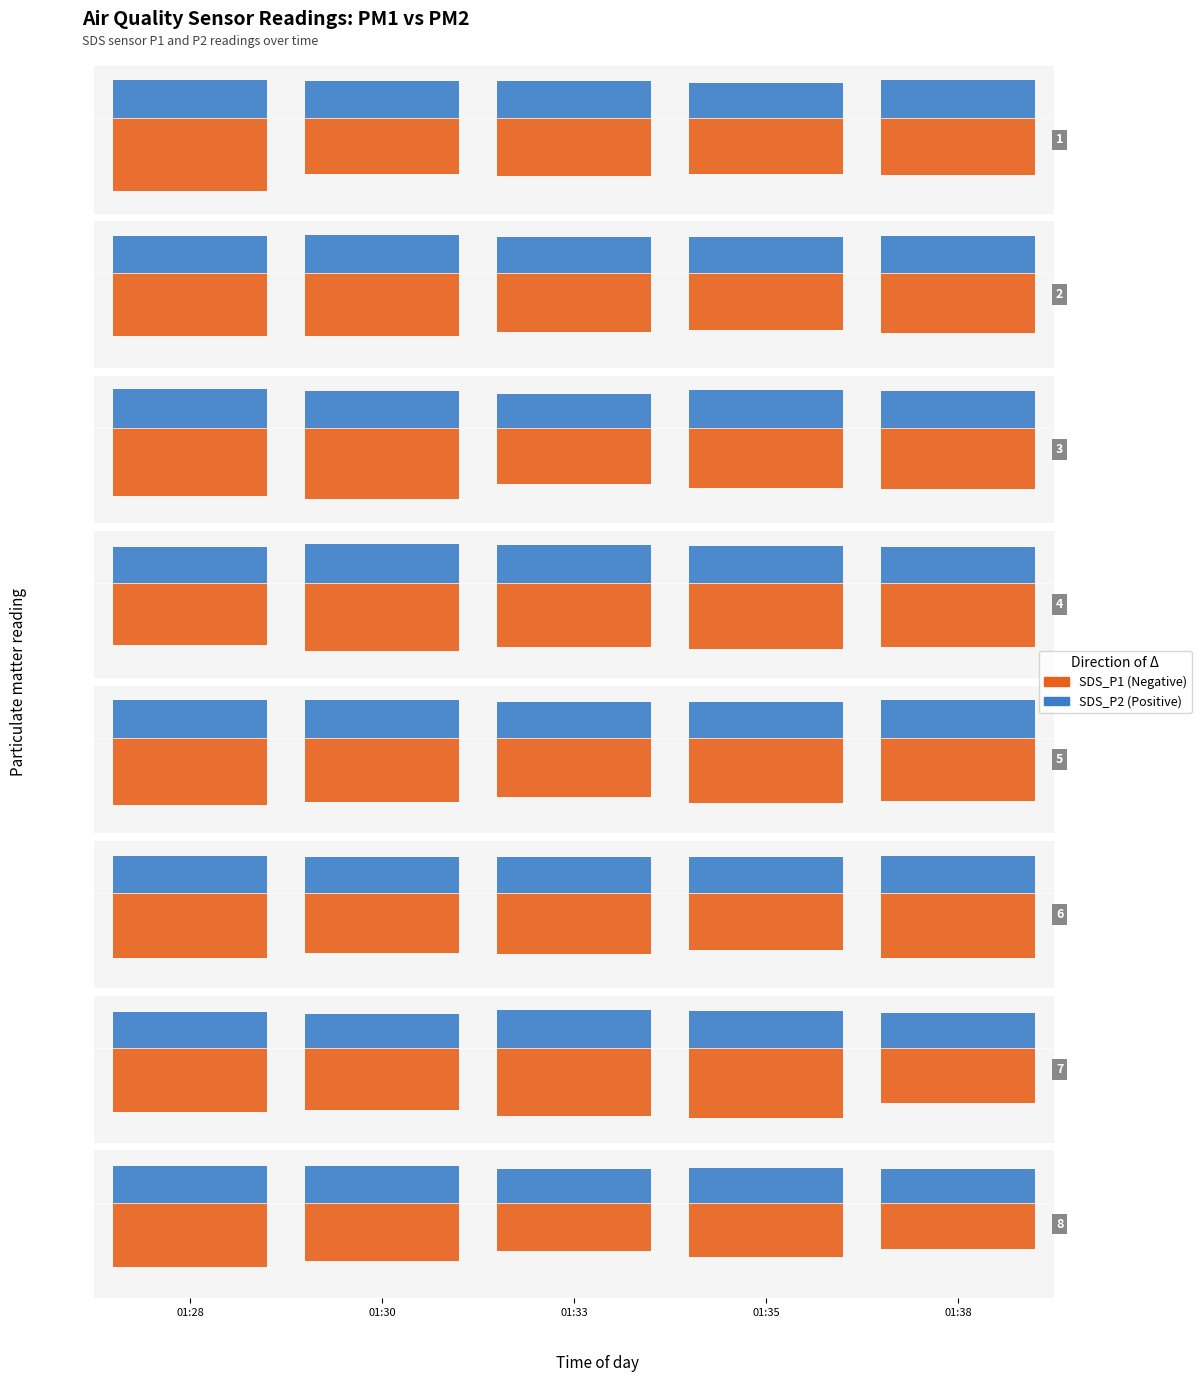

What is the difference between the maximum and minimum values in the SDS_P2 (Positive) series?

2.1